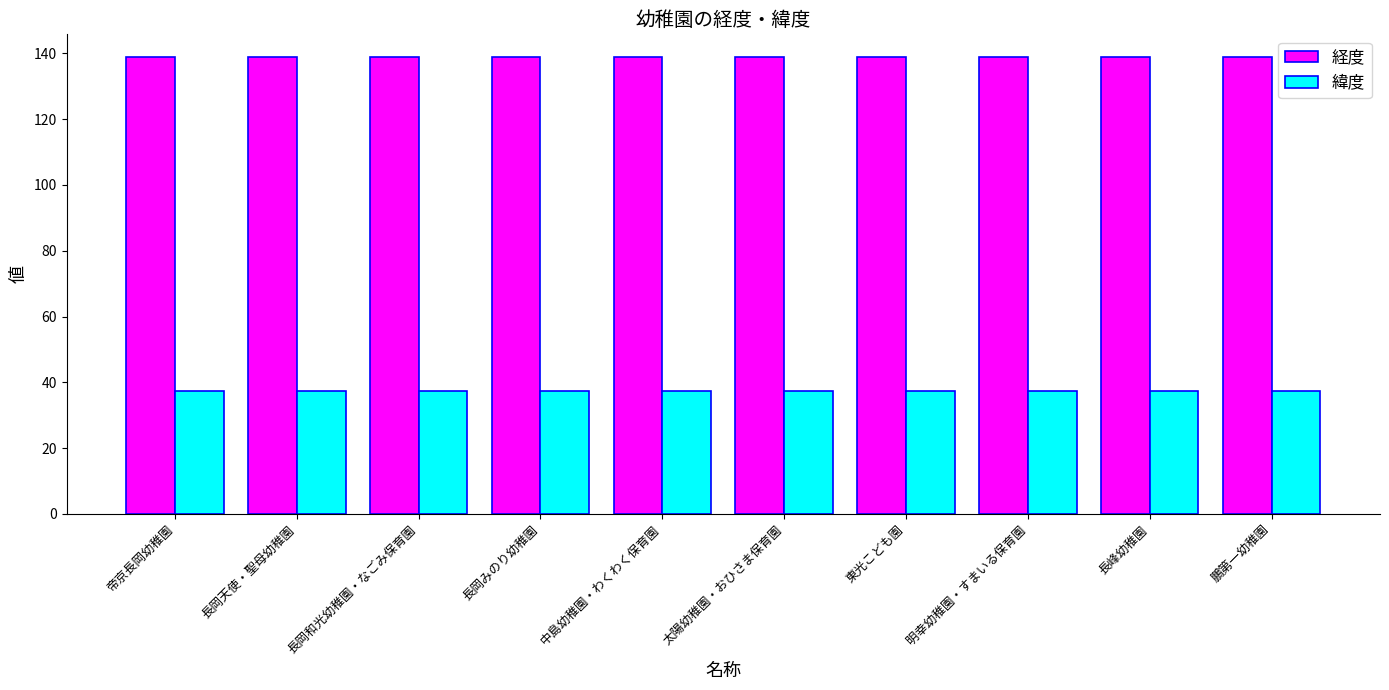

Is the value of 経度 at 長峰幼稚園 greater than the value of 緯度 at 太陽幼稚園・おひさま保育園?

Yes